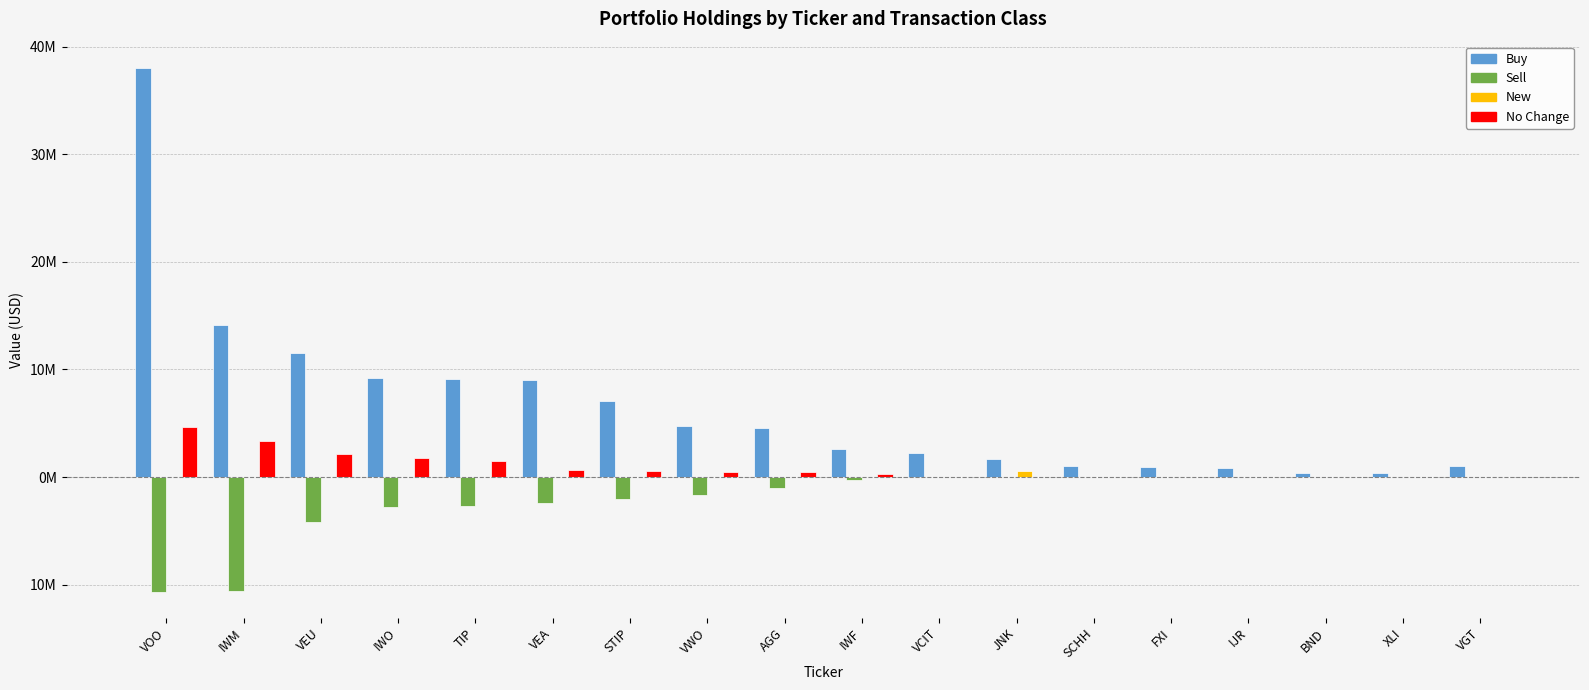

Does the chart contain stacked bars?

No